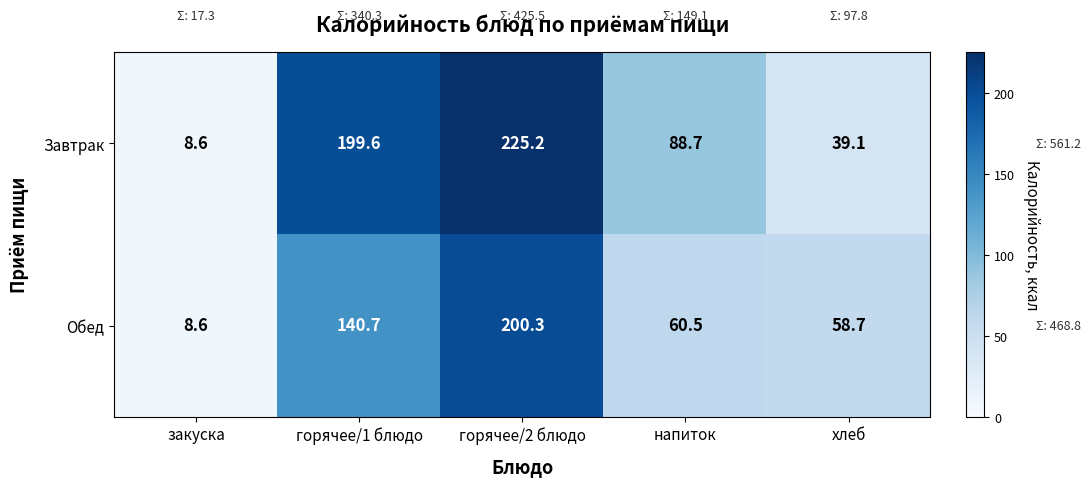

What is the total value across all series at горячее/1 блюдо?

340.3